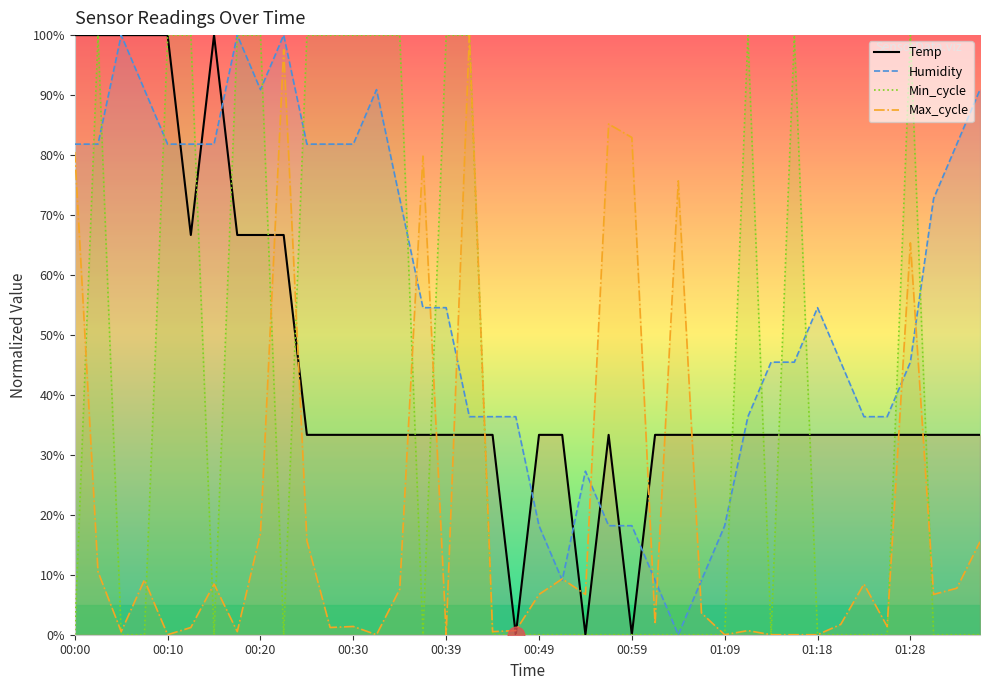

The Temp series shows 33.3 at 15. True or false?

True